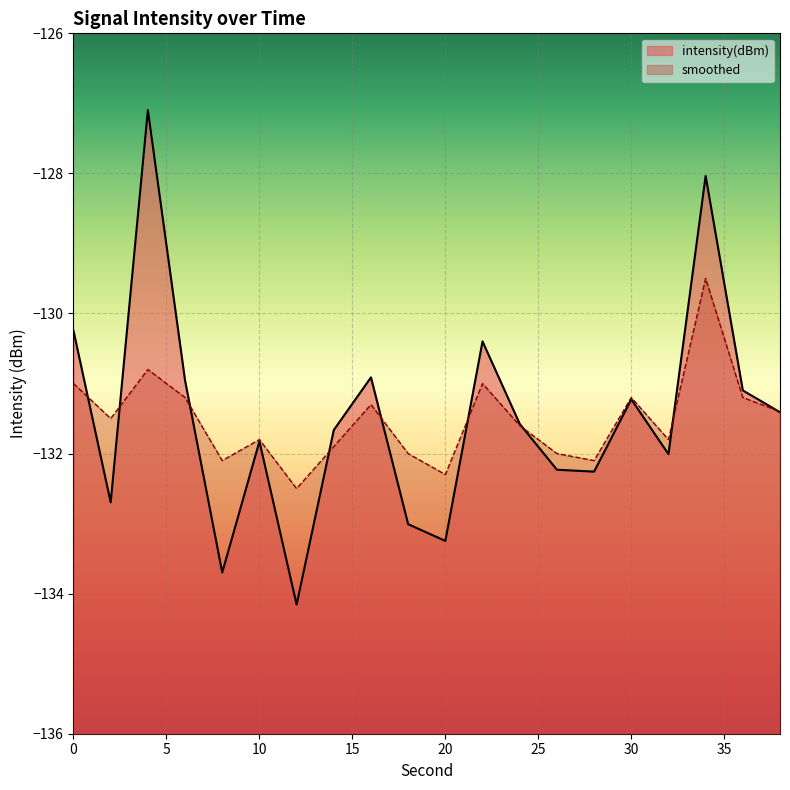

How many data points in intensity(dBm) are above -131?

6